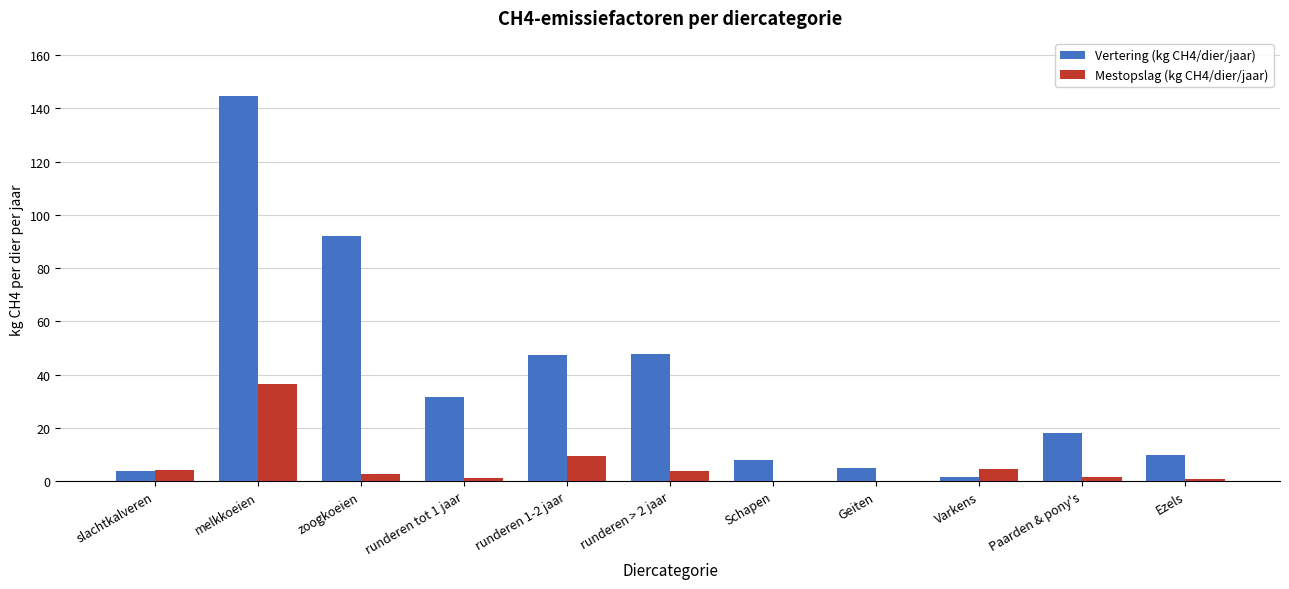

Is it true that Vertering (kg CH4/dier/jaar) equals 144.8 at melkkoeien?

True